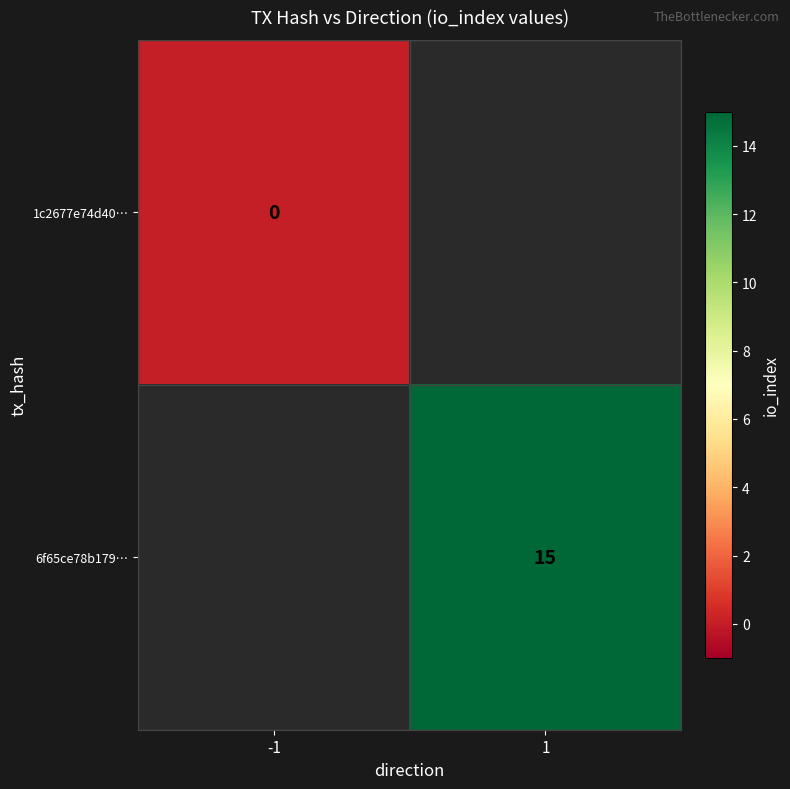

Count the number of data series in this chart.

2